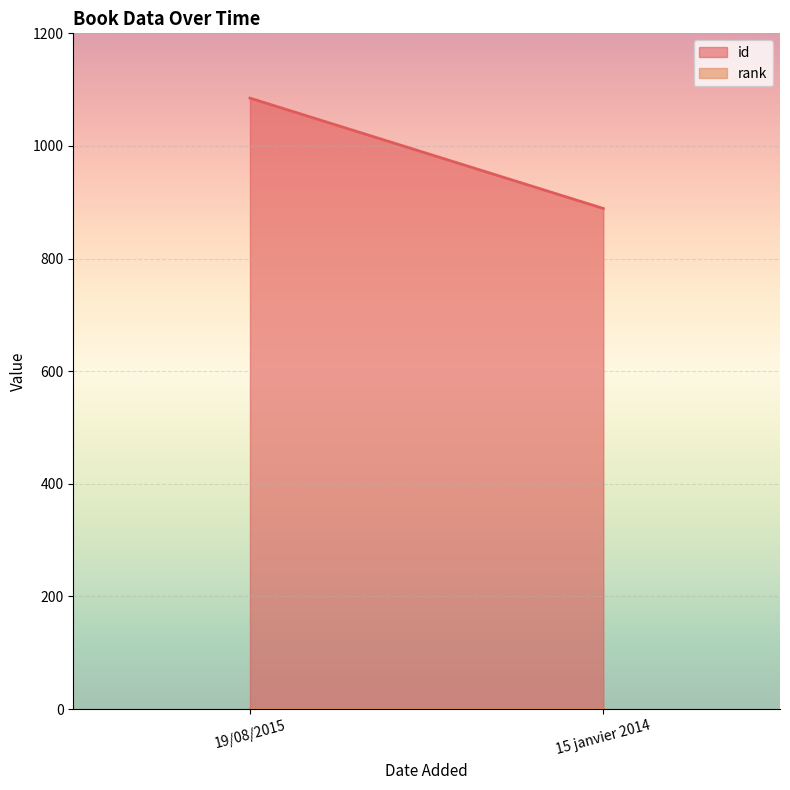

What value does the rank series have at 19/08/2015?

1